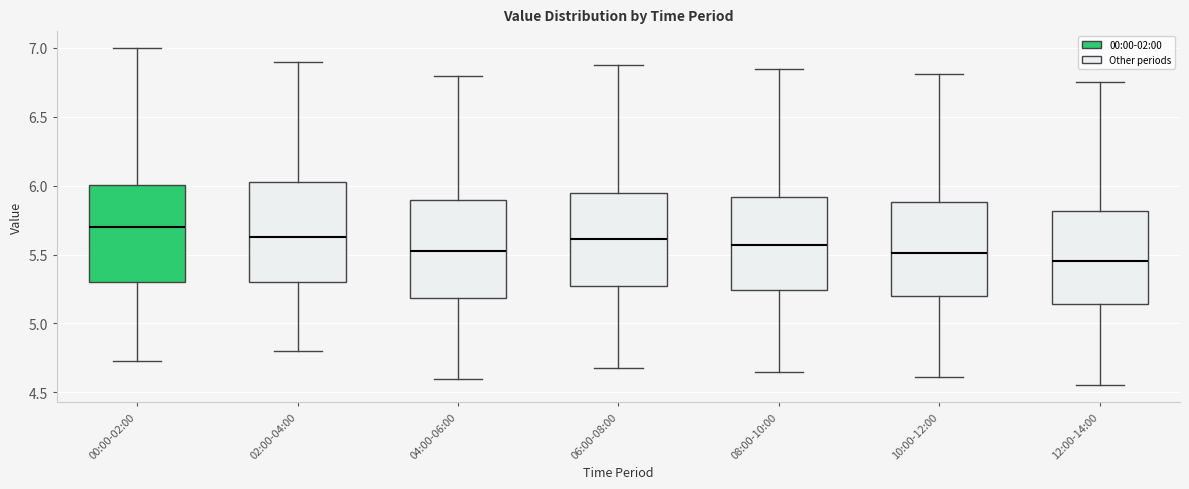

Reading left to right, read every box against the y-axis: the position of its median line, the range the box covers, and the ends of its whiskers. The values are not printed on the chart, so give them approximately, as read against the axis.

00:00-02:00: median 5.70, box 5.30 to 6.00, whiskers 4.75 to 7.00
02:00-04:00: median 5.65, box 5.30 to 6.05, whiskers 4.80 to 6.90
04:00-06:00: median 5.55, box 5.20 to 5.90, whiskers 4.60 to 6.80
06:00-08:00: median 5.60, box 5.25 to 5.95, whiskers 4.70 to 6.90
08:00-10:00: median 5.55, box 5.25 to 5.90, whiskers 4.65 to 6.85
10:00-12:00: median 5.50, box 5.20 to 5.90, whiskers 4.60 to 6.80
12:00-14:00: median 5.45, box 5.15 to 5.80, whiskers 4.55 to 6.75